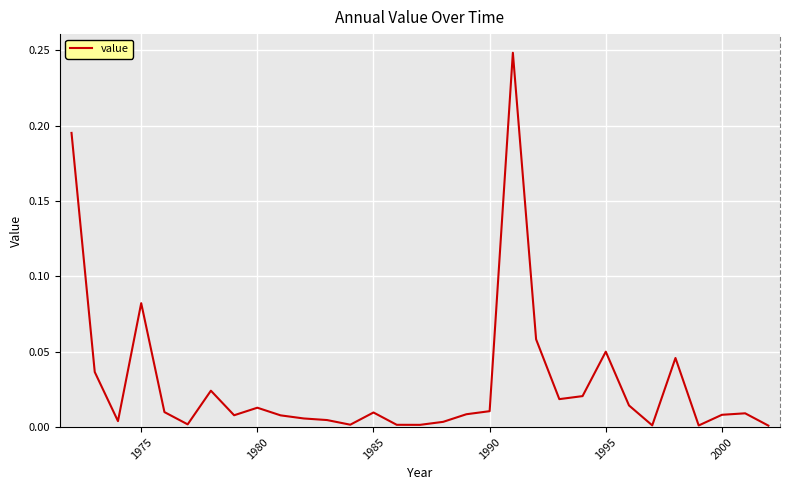

Is this an area chart (filled region under the line)?

No